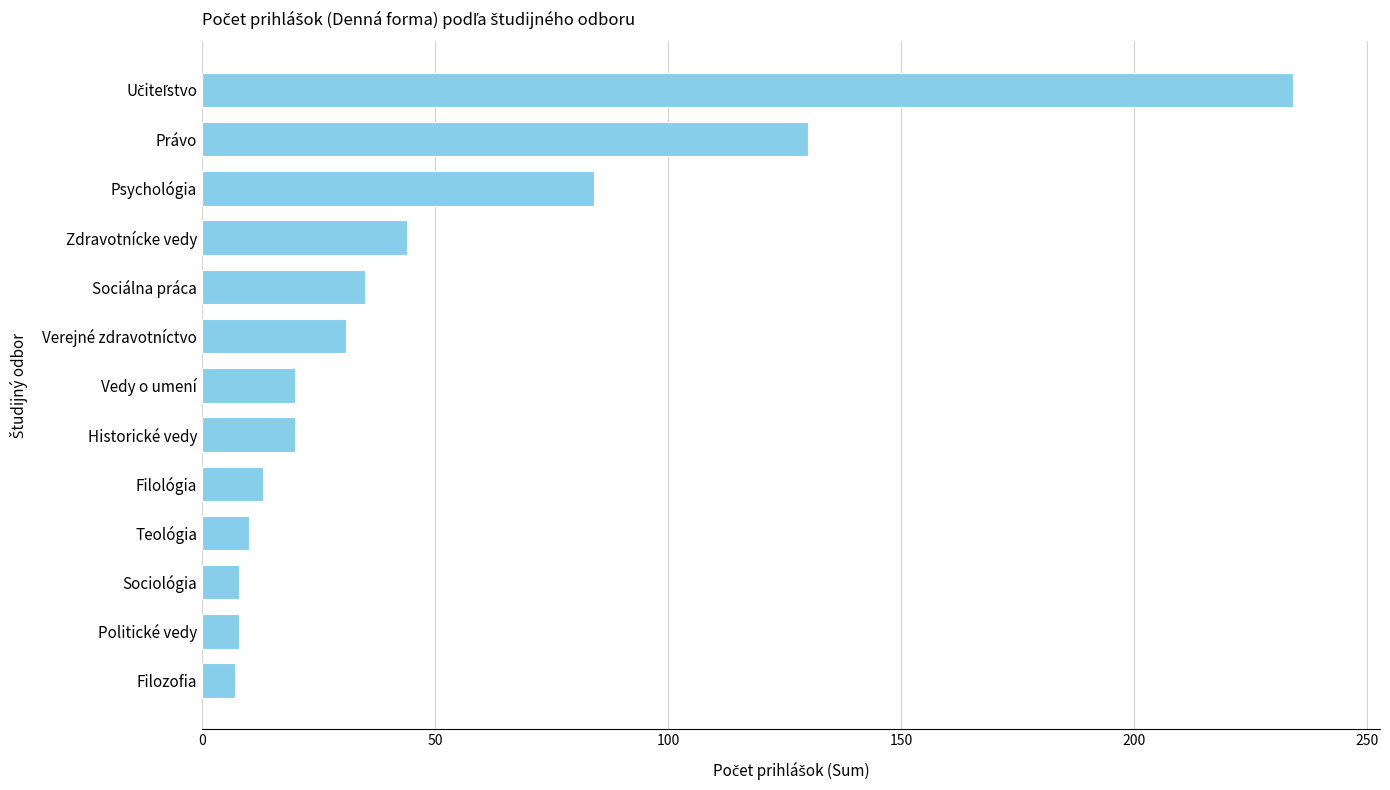

What is the sum of the values at Filológia and Zdravotnícke vedy?

57